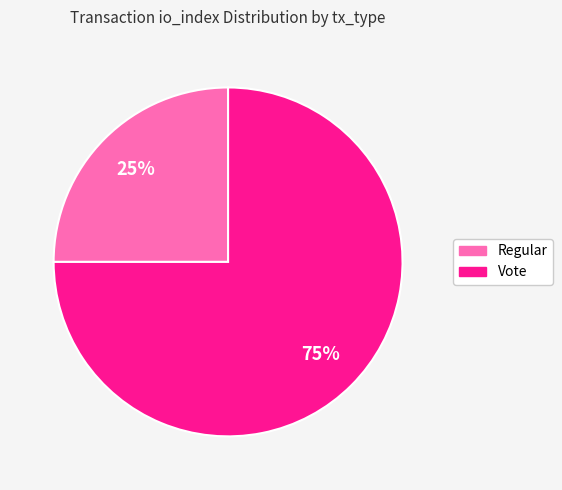

Does any single category account for the majority?

Yes